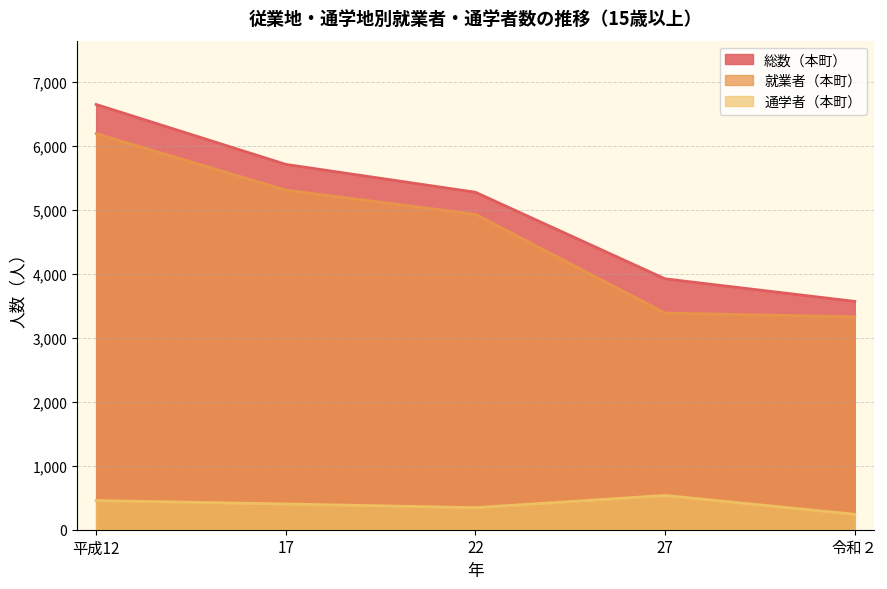

True or false: 就業者（本町） and 総数（本町） cross at least once.

False